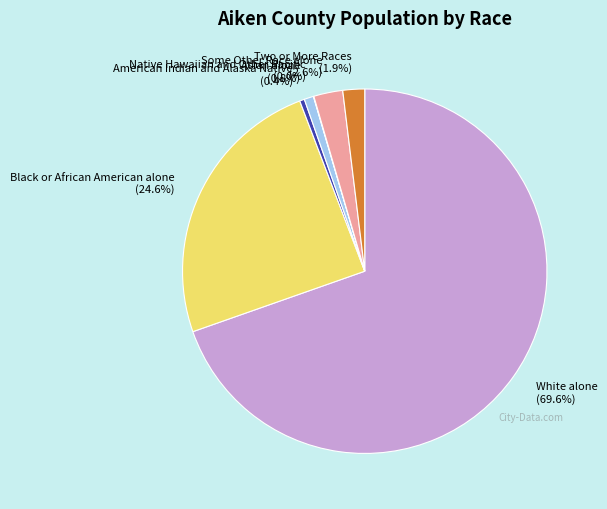

Do Black or African American alone and Asian alone together represent more than half of the pie?

No